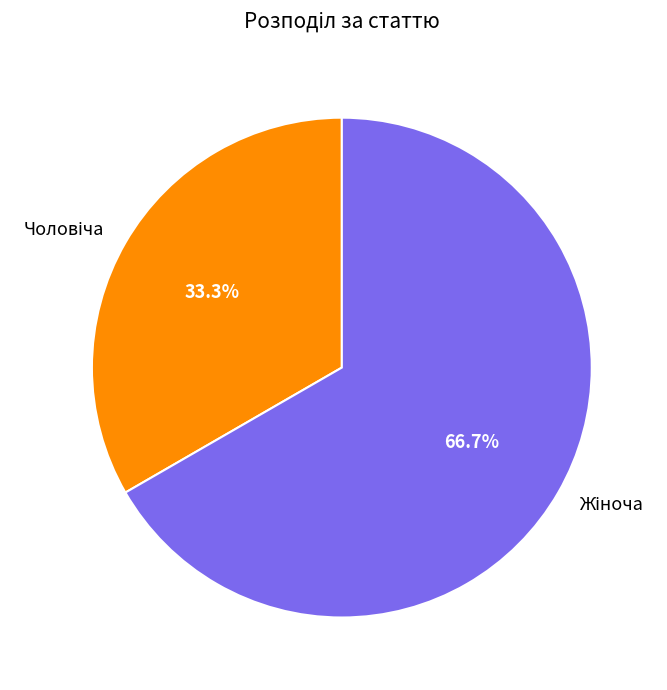

Is there any slice that represents more than half of the pie?

Yes